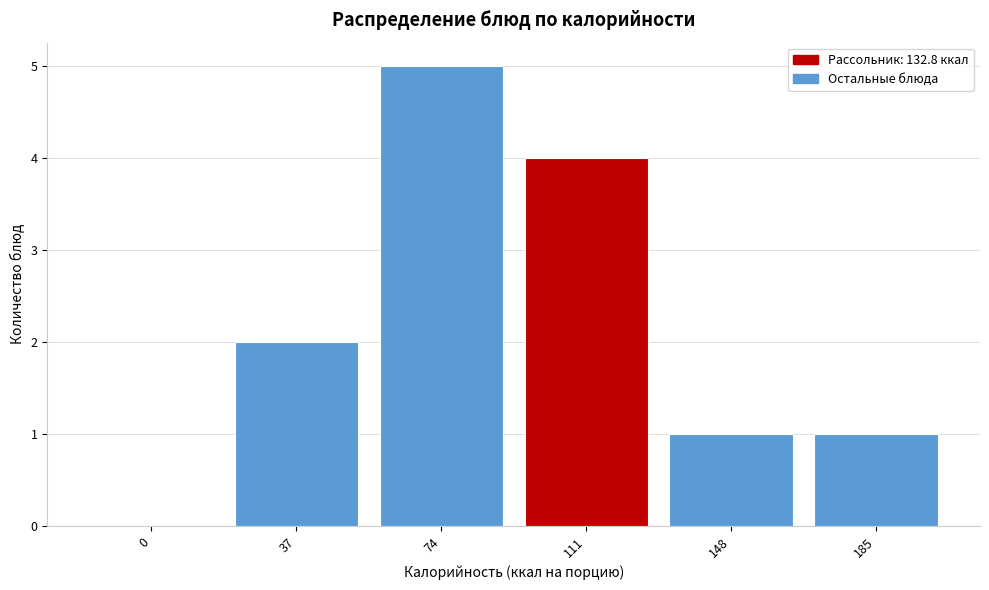

Reading right to left, list all the values displayed in this chart.

185=1	148=1	111=4	74=5	37=2	0=0